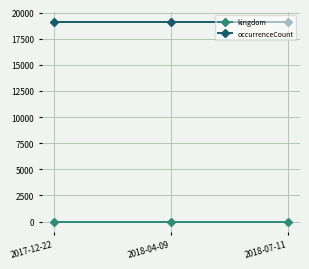

Which series has the largest total across all categories?

occurrenceCount